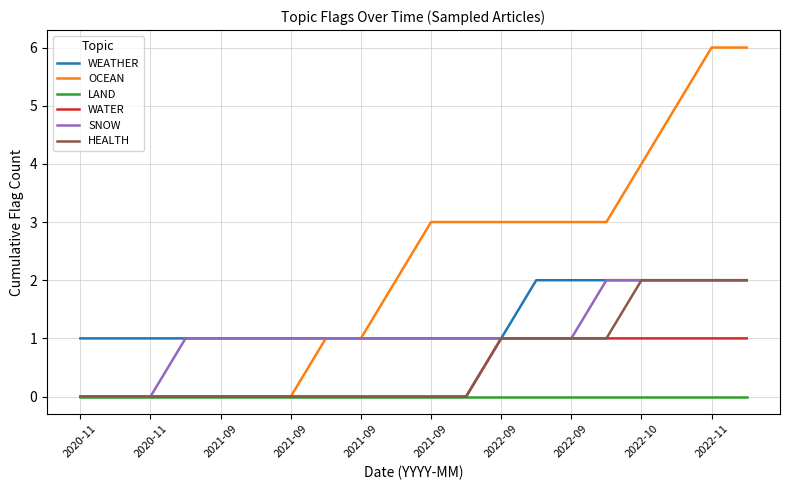

True or false: LAND and WEATHER intersect in this chart.

False